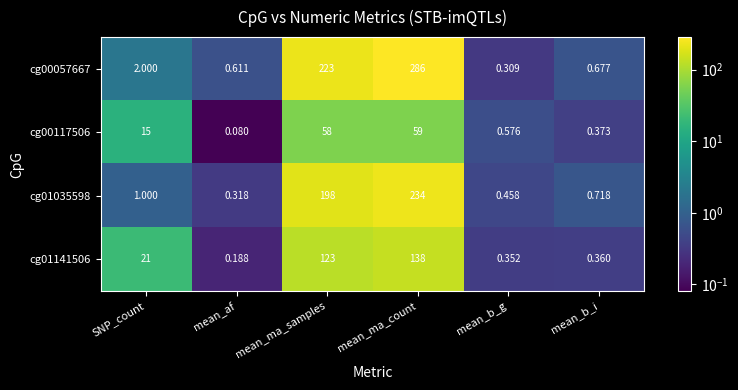

At which label is cg01141506 closest to 69?

SNP_count